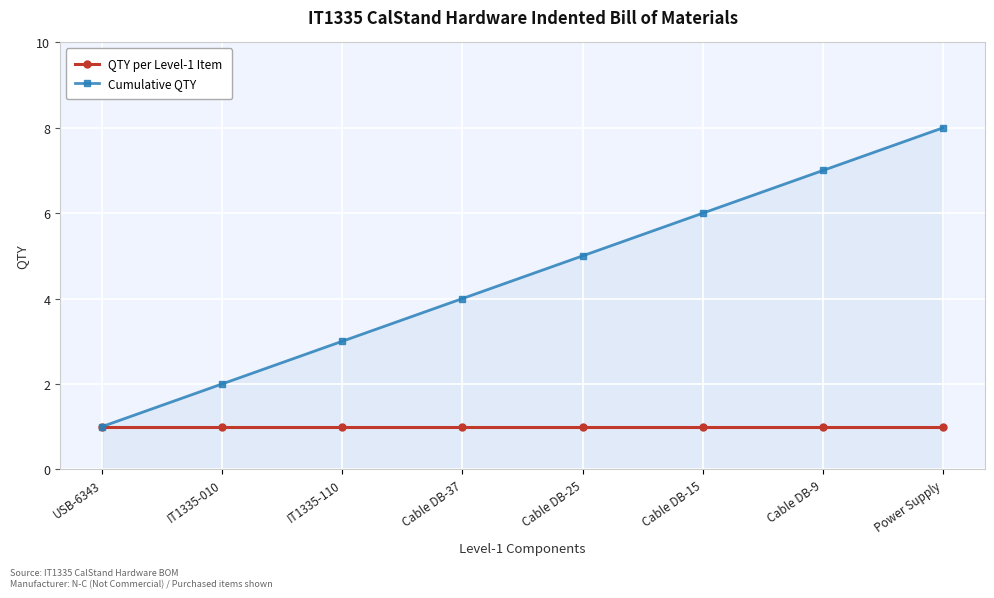

What is the maximum value for Cumulative QTY?

8